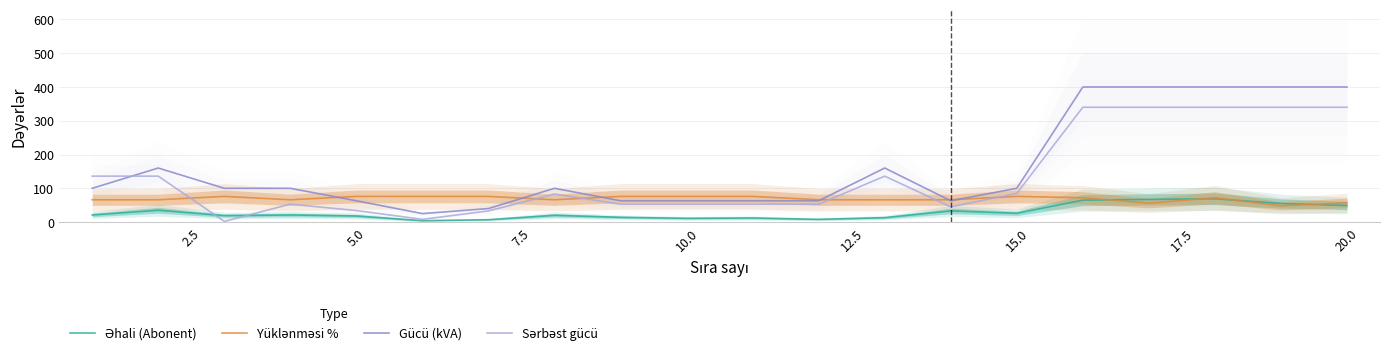

Reading left to right, what are all the values shown in this chart?

Əhali (Abonent): 21	35	19	21	18	4	7	20	14	11	12	8	13	33	26	65	67	69	55	49
Yüklənməsi %: 66	66	76	66	76	76	76	66	76	76	76	66	66	66	76	72	56	72	48	57
Gücü (kVA): 100	160	100	100	63	25	40	100	63	63	63	63	160	63	100	400	400	400	400	400
Sərbəst gücü: 136	136	2	53	34	8	33	83	53	53	53	53	136	45	85	340	340	340	340	340